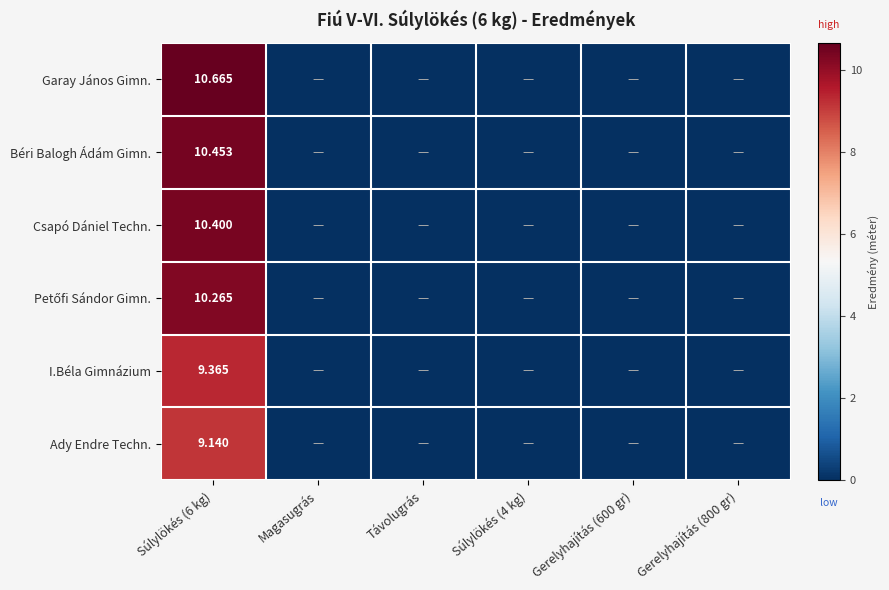

Count the number of categories in the chart.

6